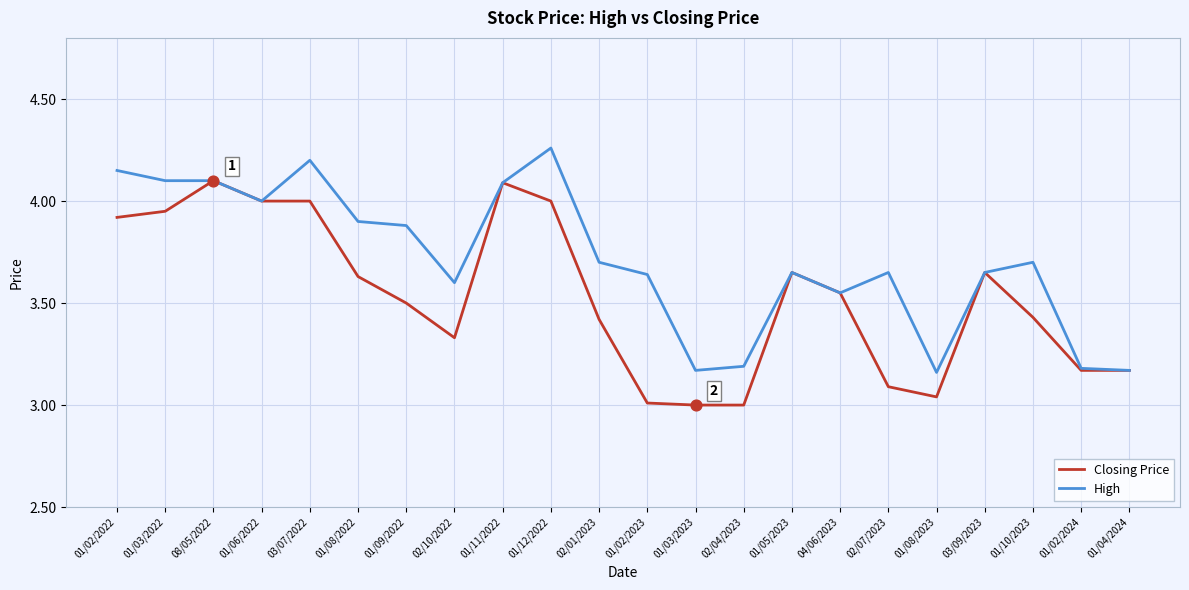

What is the total value across all series at 01/11/2022?

8.2